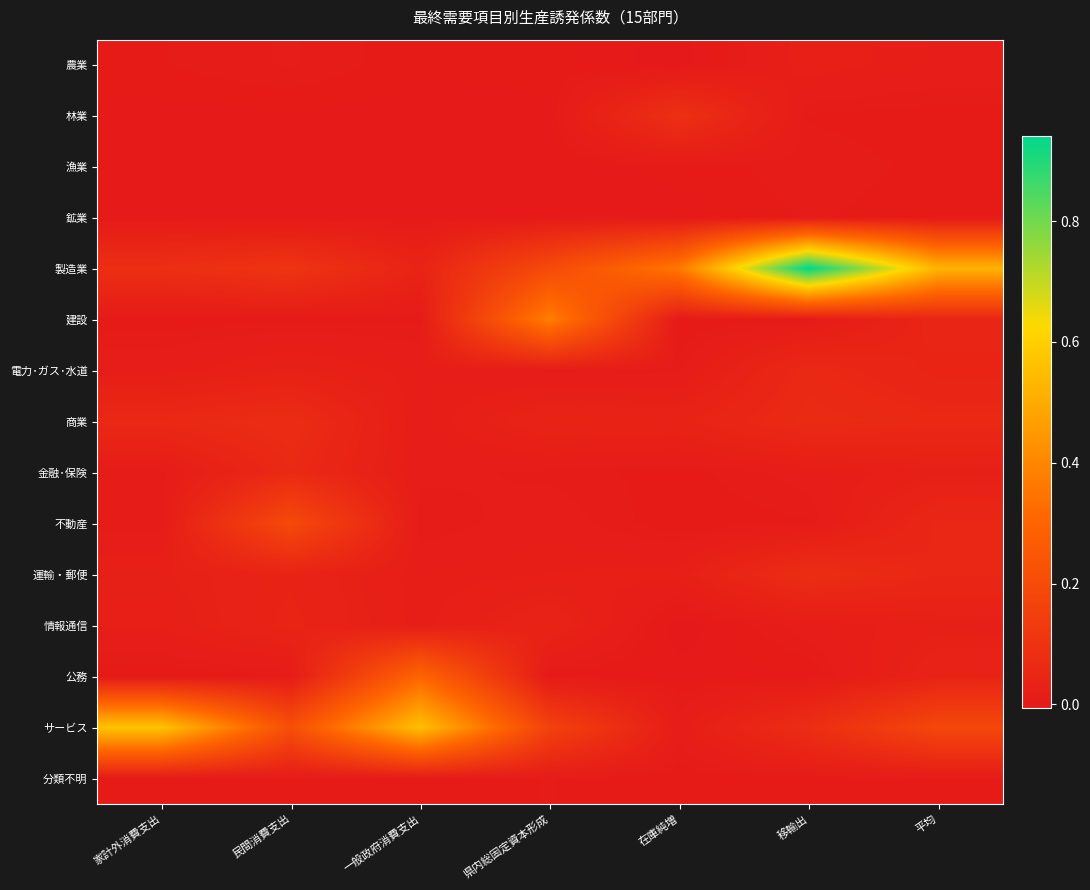

Which label corresponds to the smallest value in the chart?

在庫純増